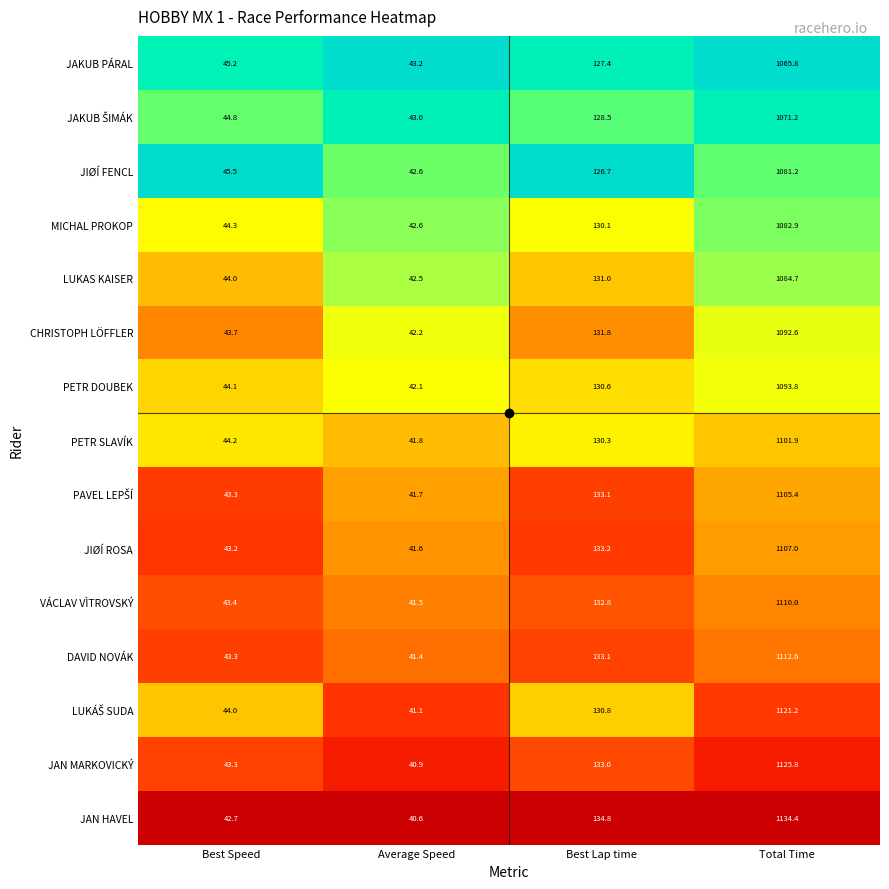

The JIØÍ FENCL series shows 42.6 at Average Speed. True or false?

True